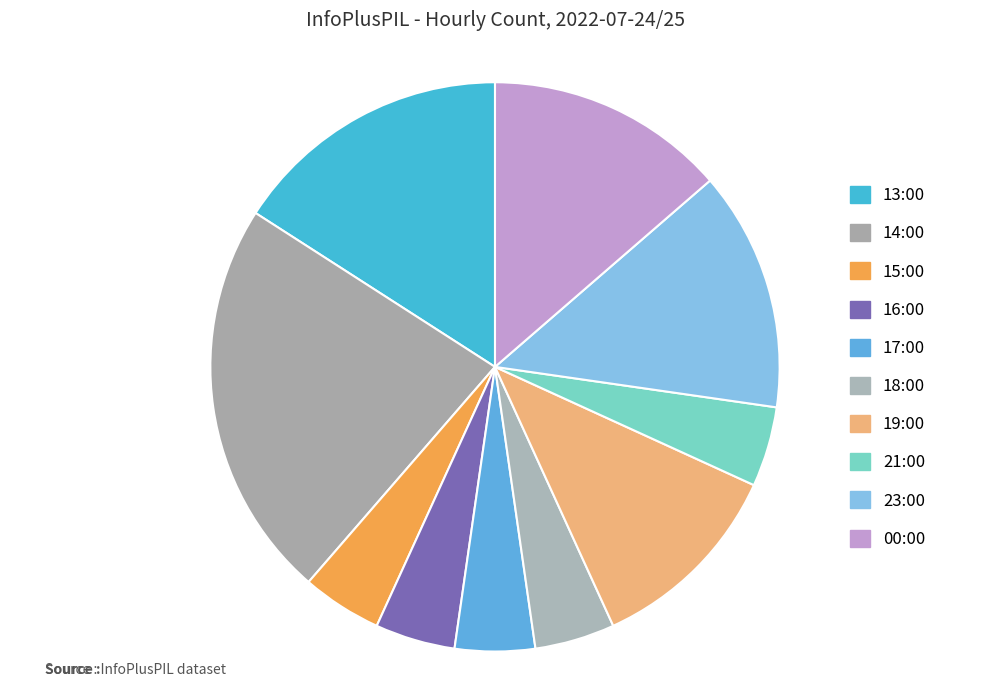

Is there a majority slice in this chart?

No